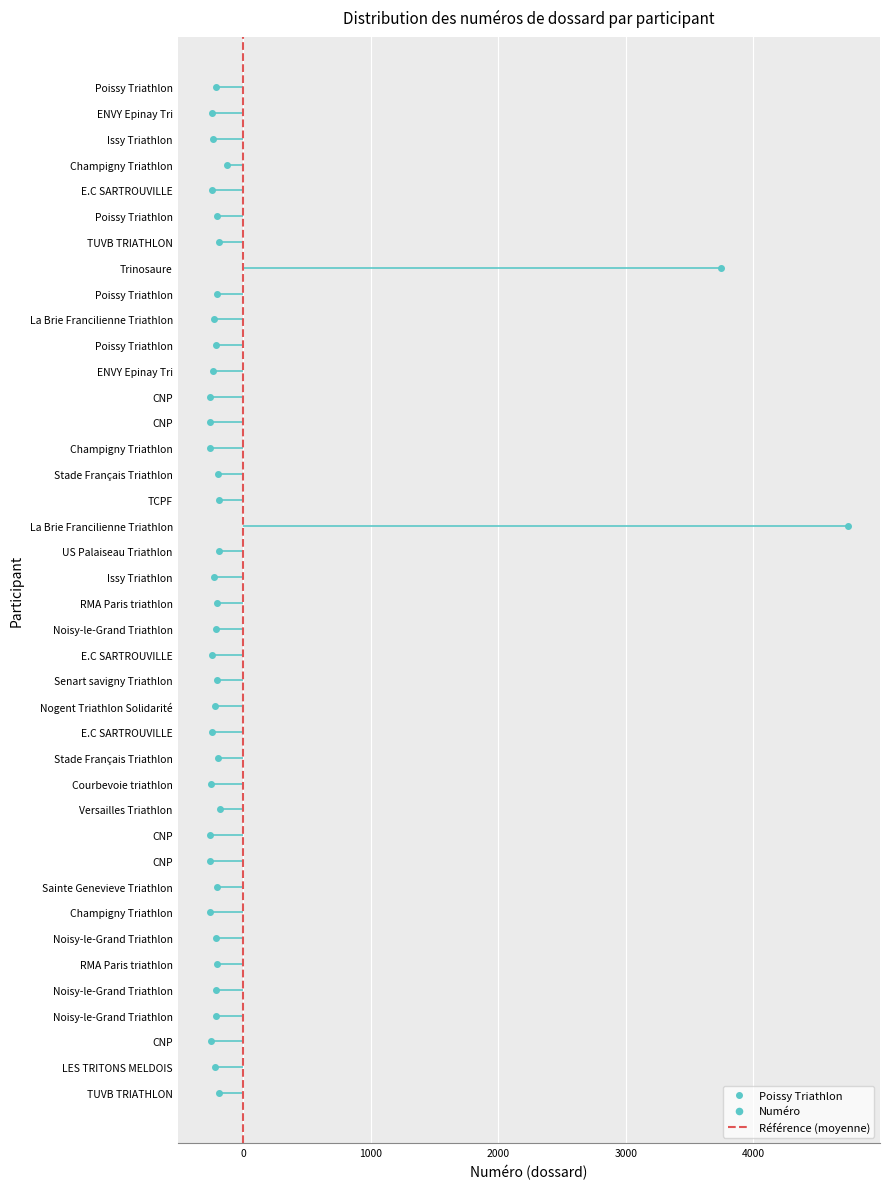

What is the change in value from −1000 to 0?

+1